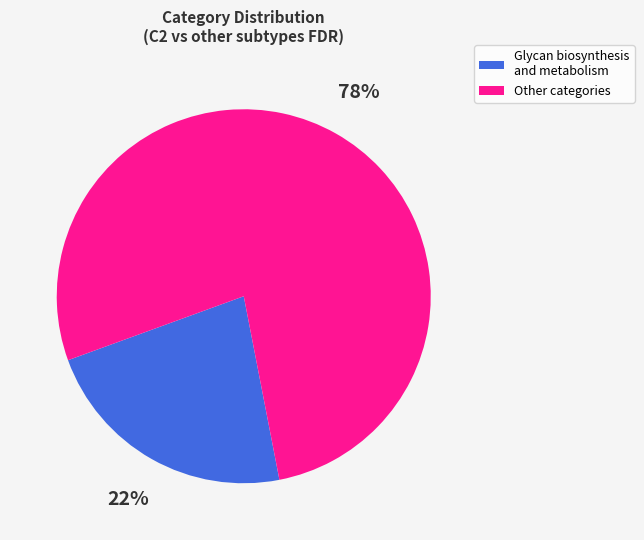

How many segments does this pie chart have?

2